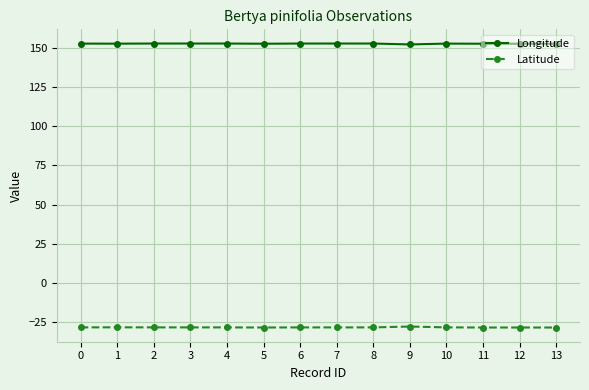

What is the greatest value displayed?

152.7